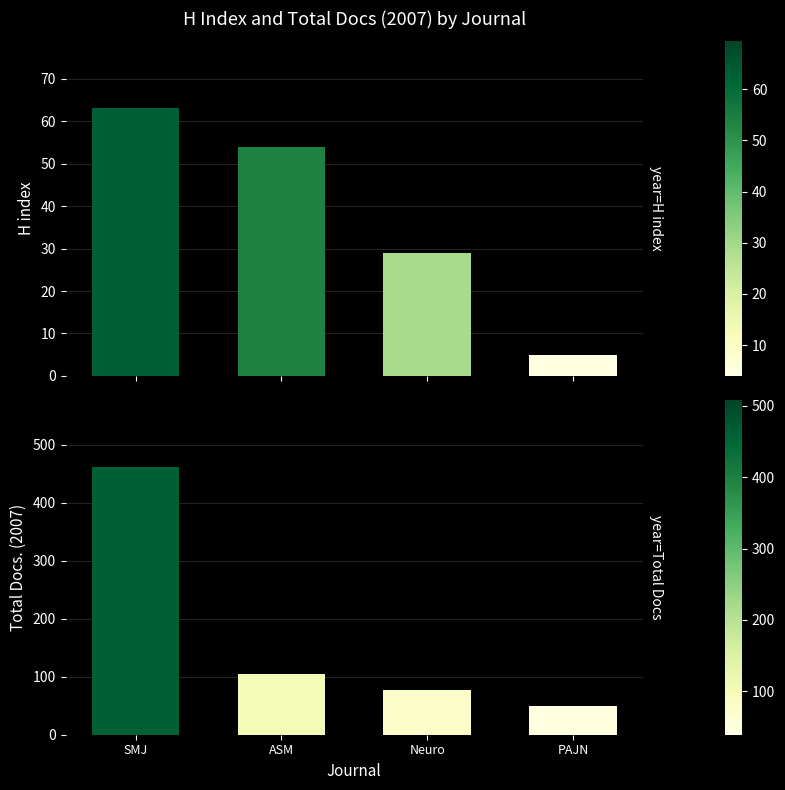

Are the bars grouped side by side (vs. stacked)?

Yes